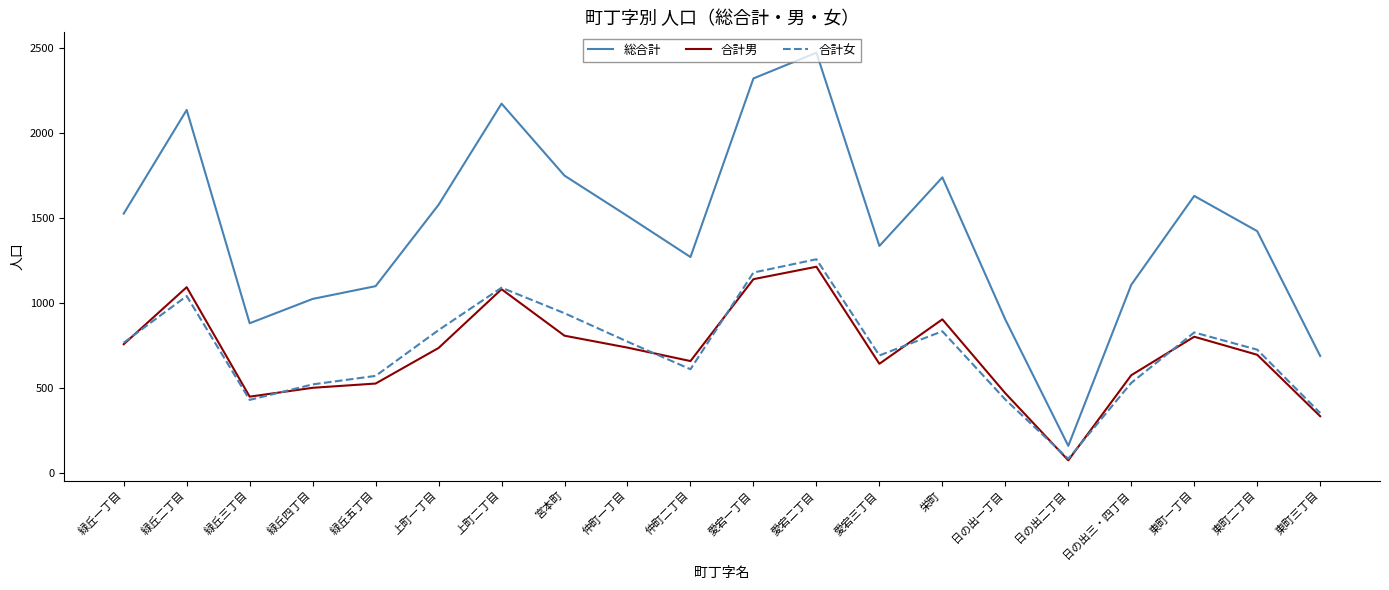

True or false: 総合計 has a value of 1629 at 東町一丁目.

True